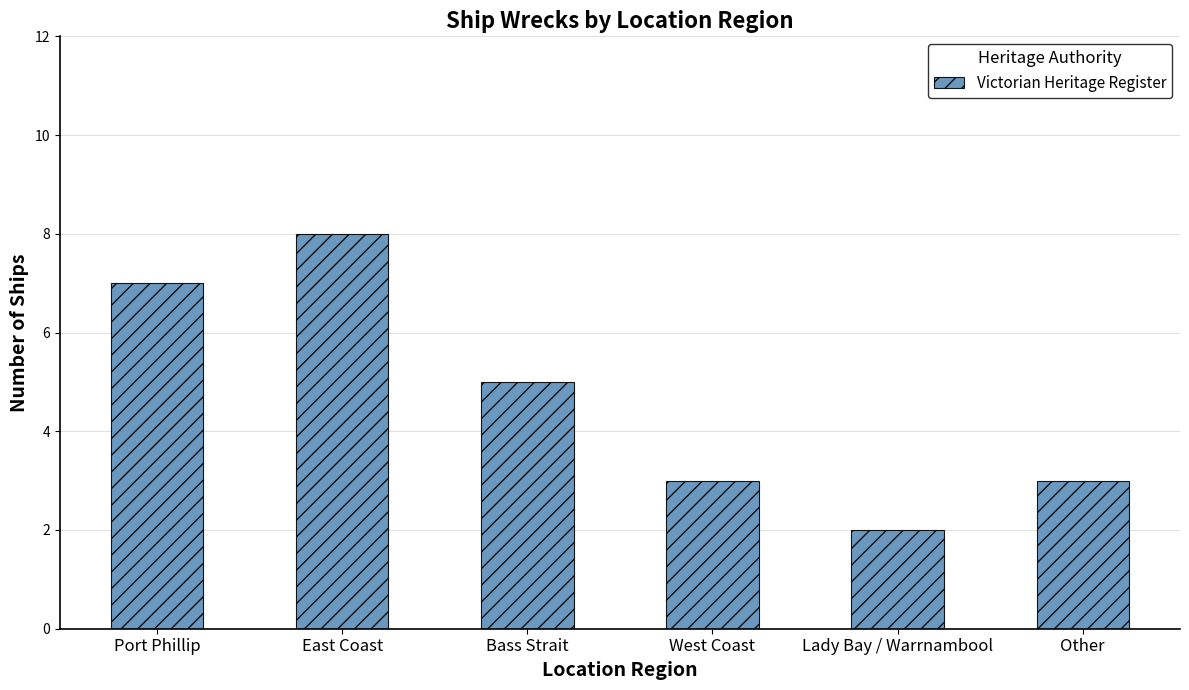

How many values are below 5?

3